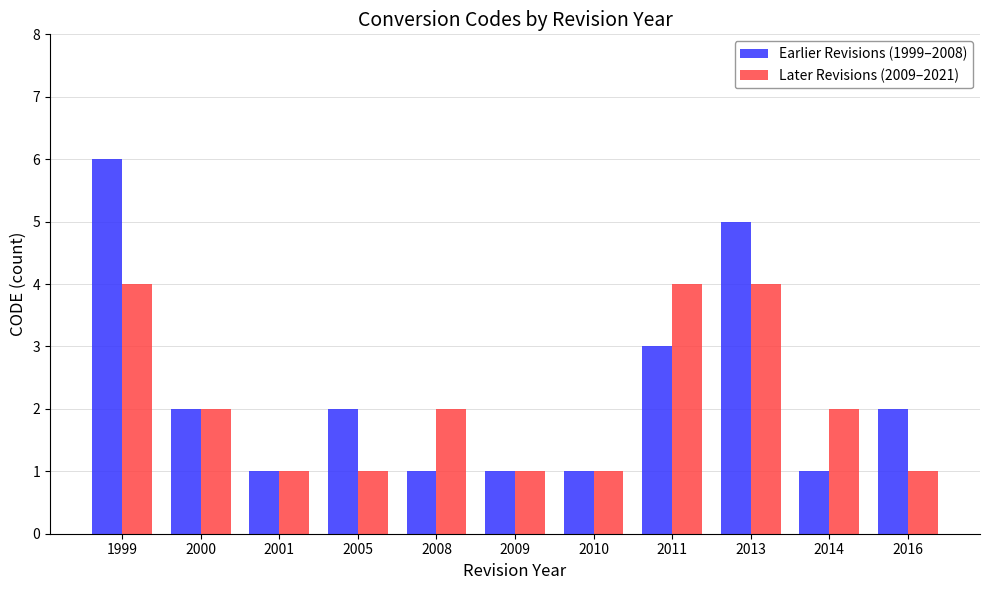

Which category has the highest value across all series?

1999